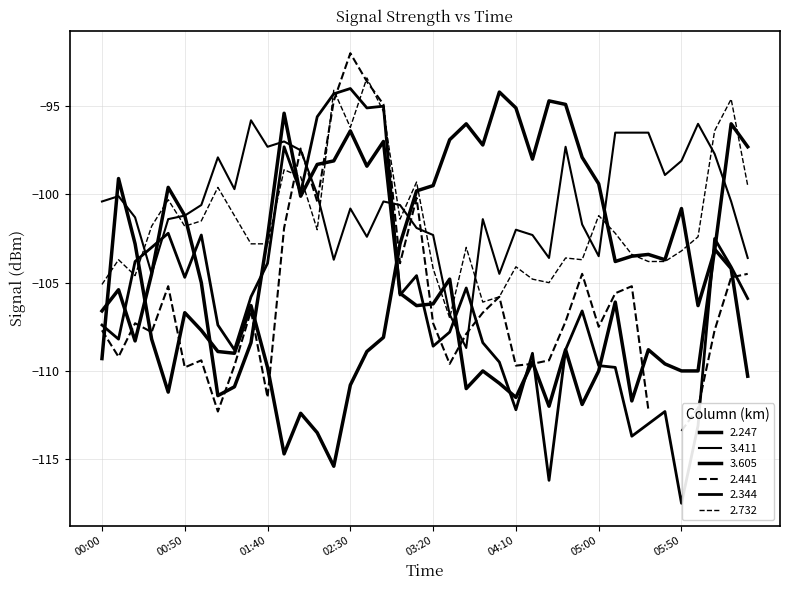

How many interior local valleys does the 2.247 series have?

10